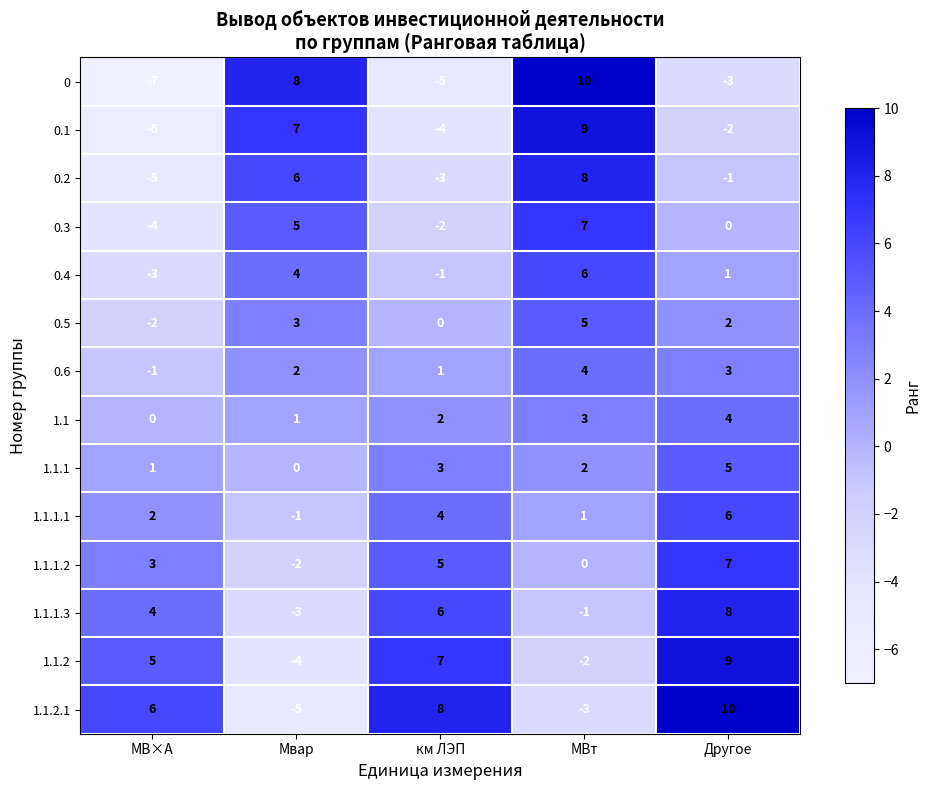

How many series are shown in this chart?

14